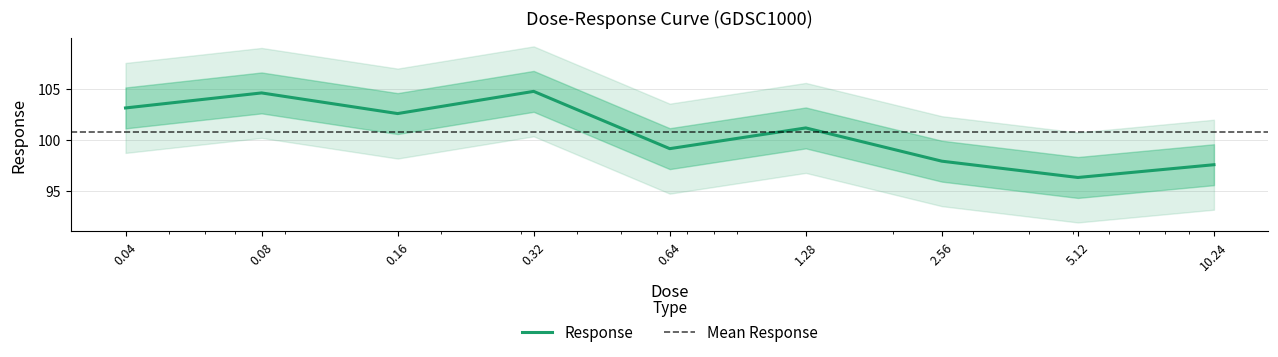

What is the change in value from 0.32 to 2.56?

-6.8